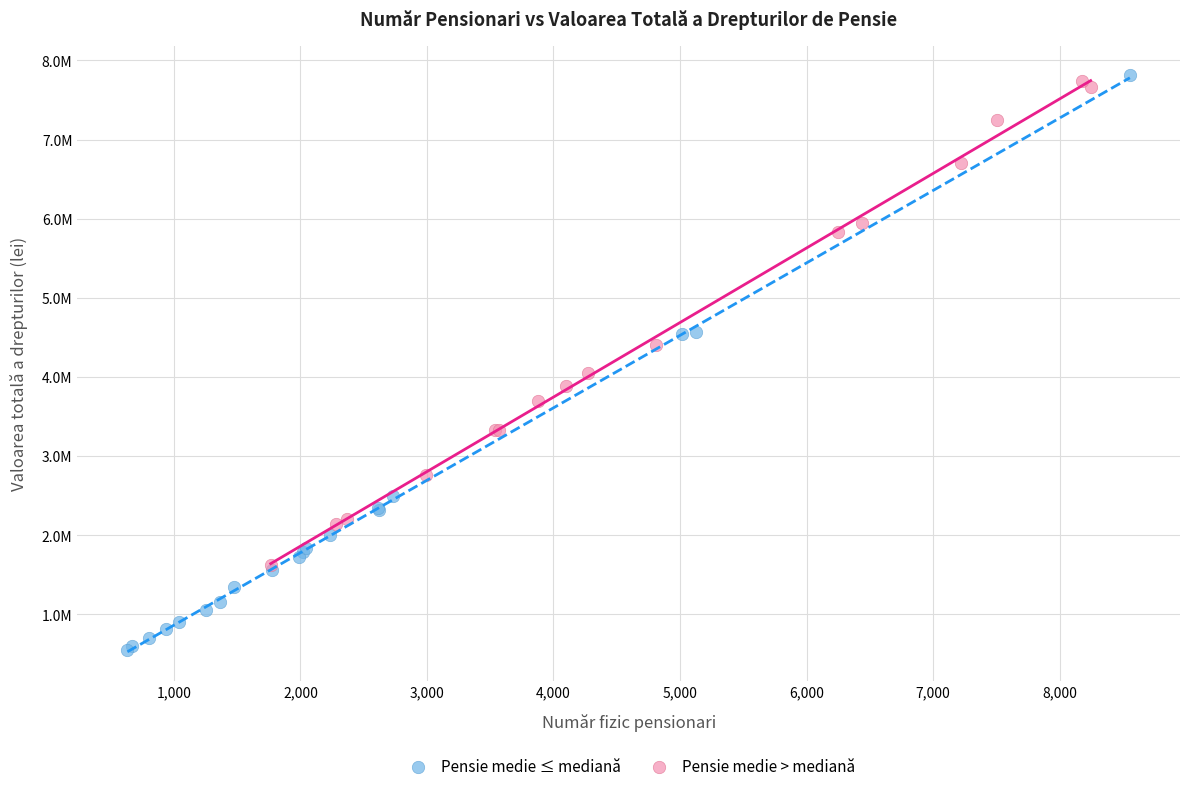

What are all the series names shown in the legend?

Pensie medie ≤ mediană, Pensie medie > mediană